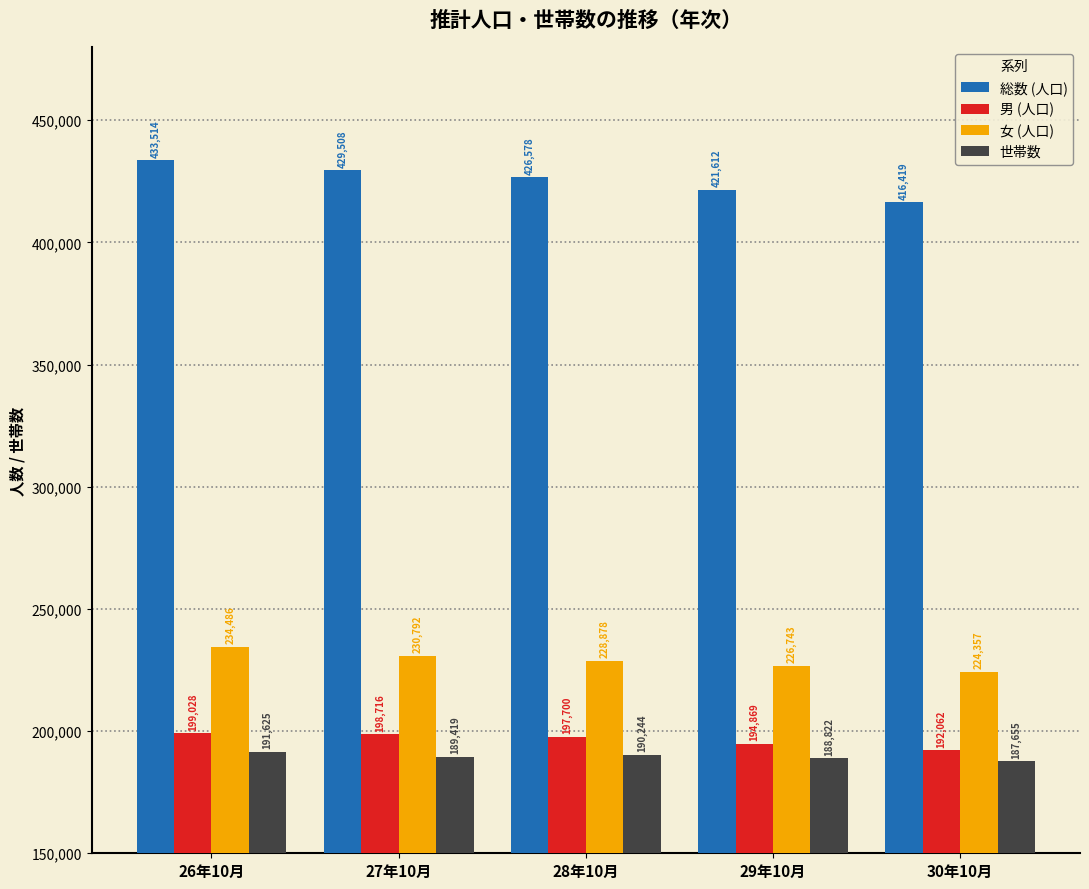

Is the value of 男 (人口) at 26年10月 greater than the value of 女 (人口) at 29年10月?

No